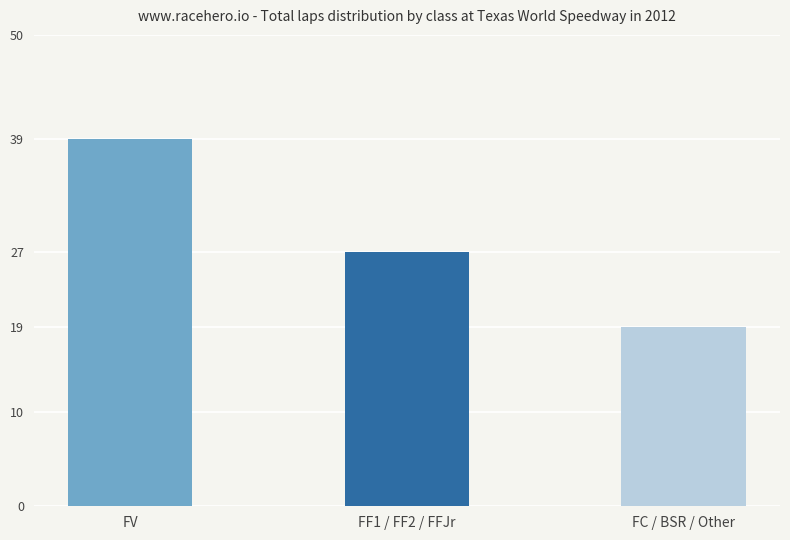

How many data points are less than 27?

1